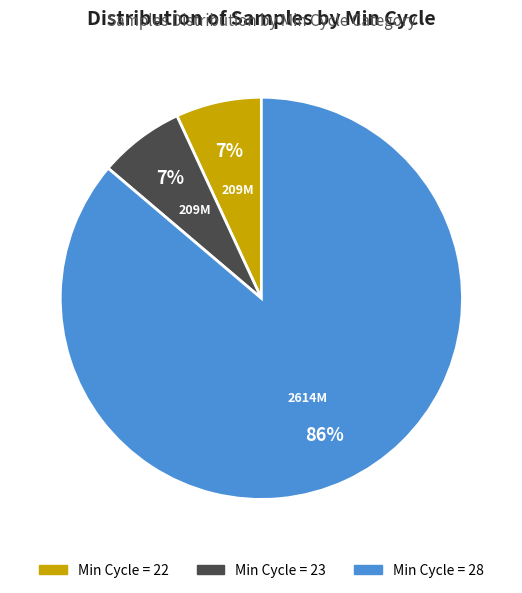

To the nearest percent, what is the difference between the largest and smallest slice percentages?

79%